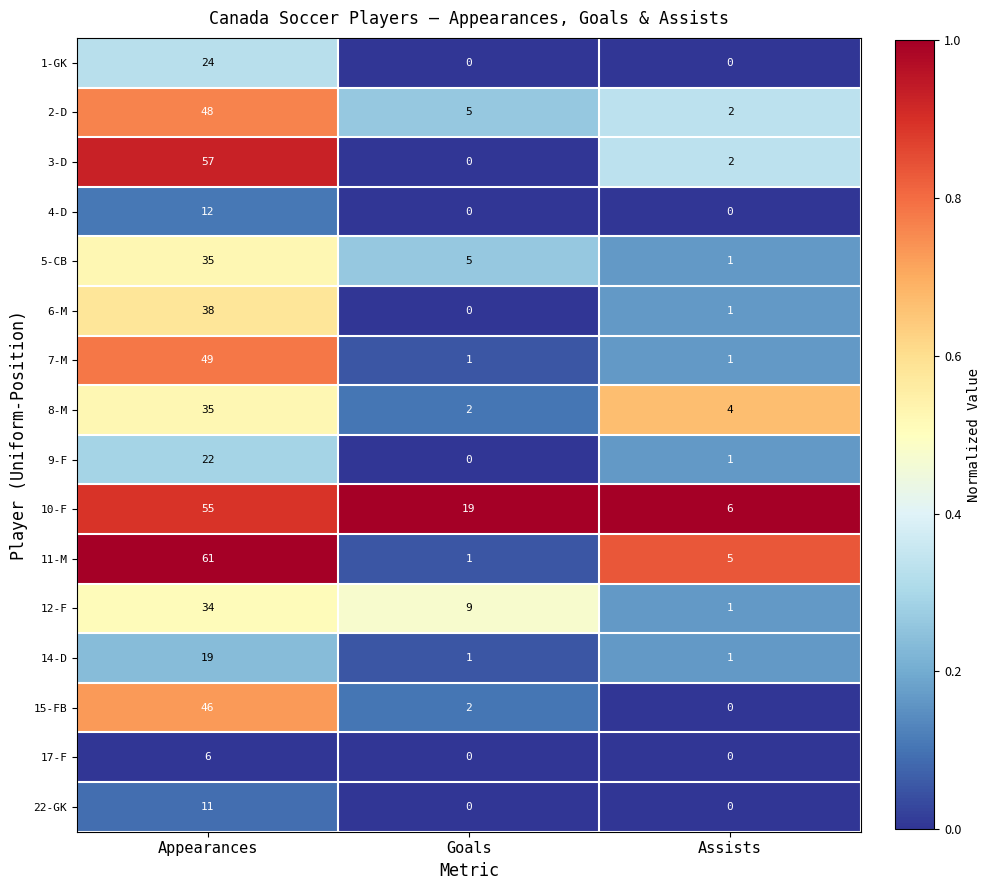

The value of 3-D at Appearances is 57. True or false?

True